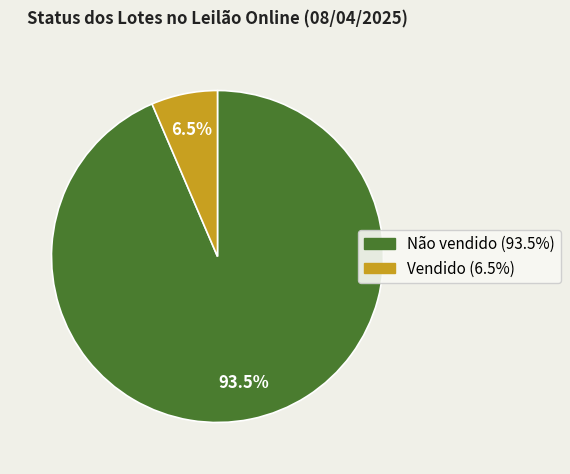

Count the number of slices in the pie.

2